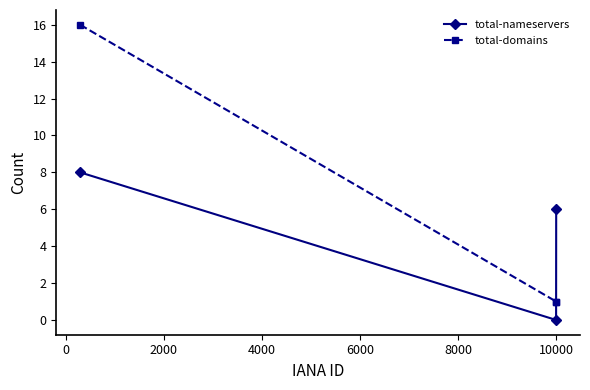

What is the maximum value for total-domains?

16